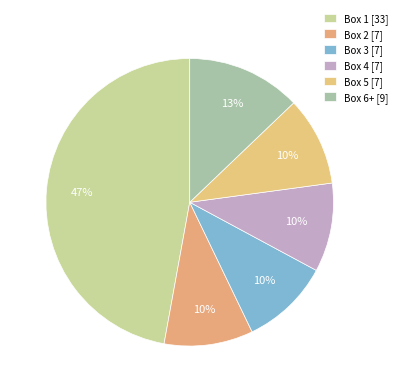

To the nearest percent, what portion does Box 6+ [9] represent?

13%